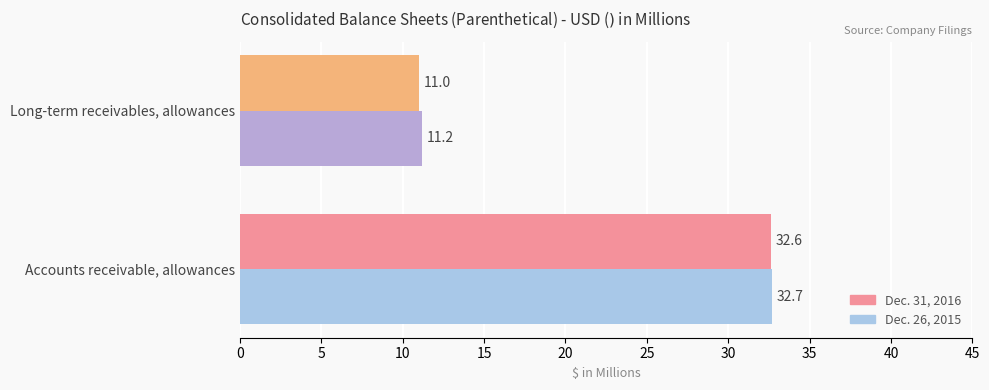

Which series has the widest spread of values?

Dec. 31, 2016